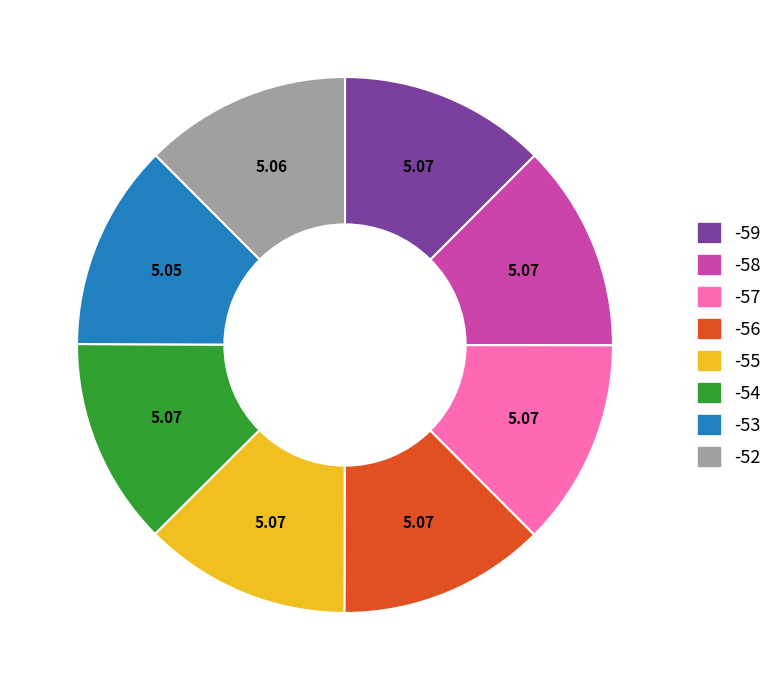

Is there any slice that represents more than half of the pie?

No